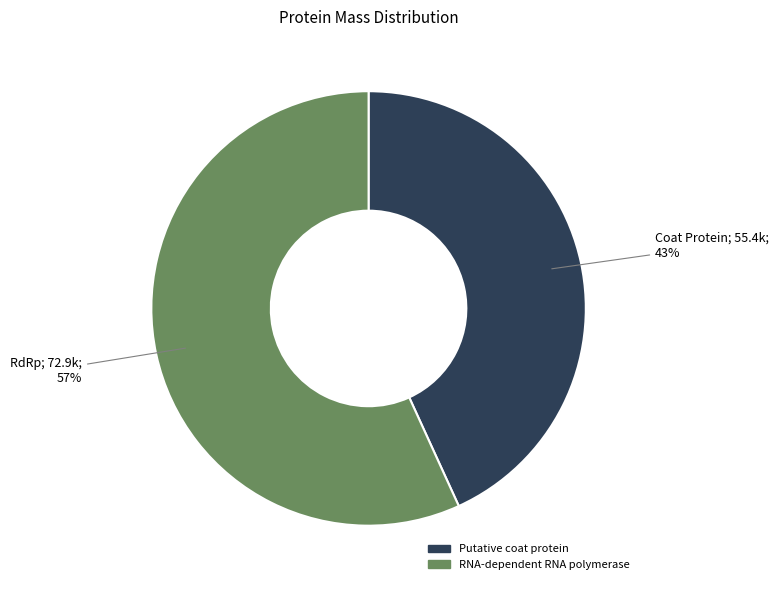

To the nearest percent, what is the difference between the largest and smallest slice percentages?

14%